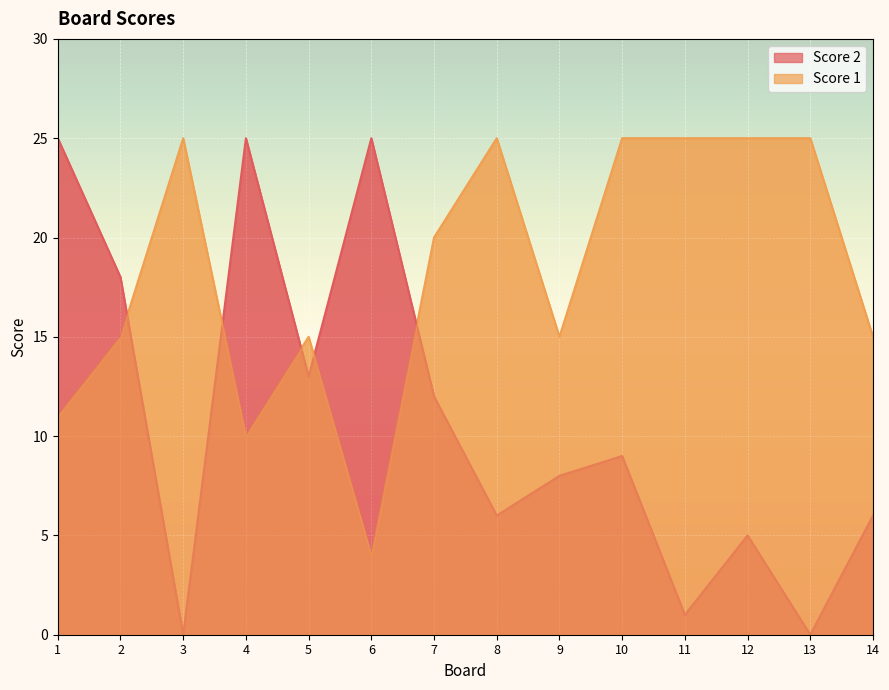

Reading right to left, list all the values displayed in this chart.

Score 2: 6	0	5	1	9	8	6	12	25	13	25	0	18	25
Score 1: 15	25	25	25	25	15	25	20	4	15	10	25	15	11